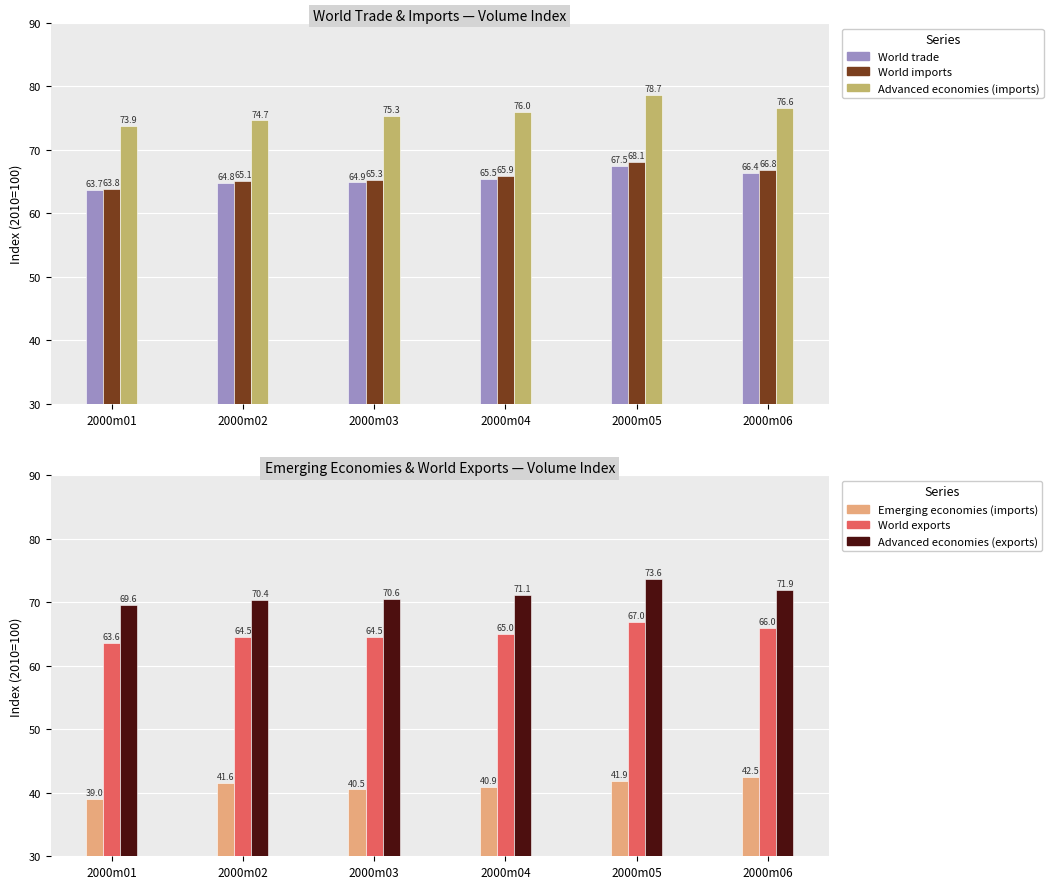

What is the difference between the second highest and second lowest values in the Advanced economies (imports) series?

2.0